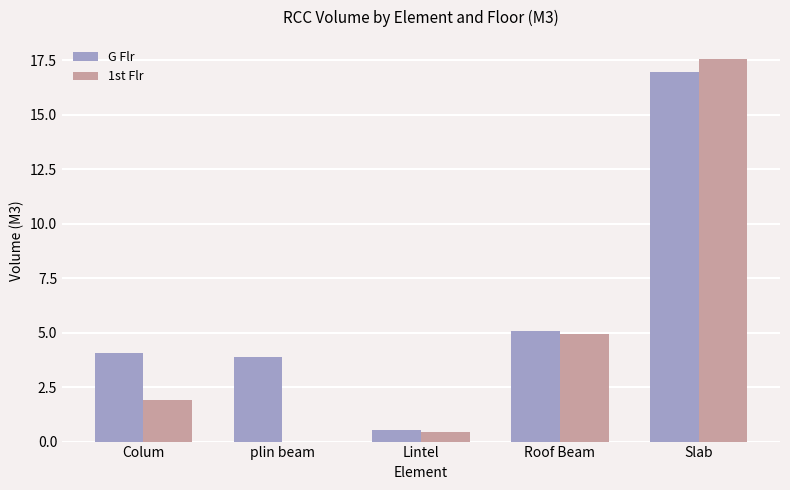

How many groups of bars are there?

5